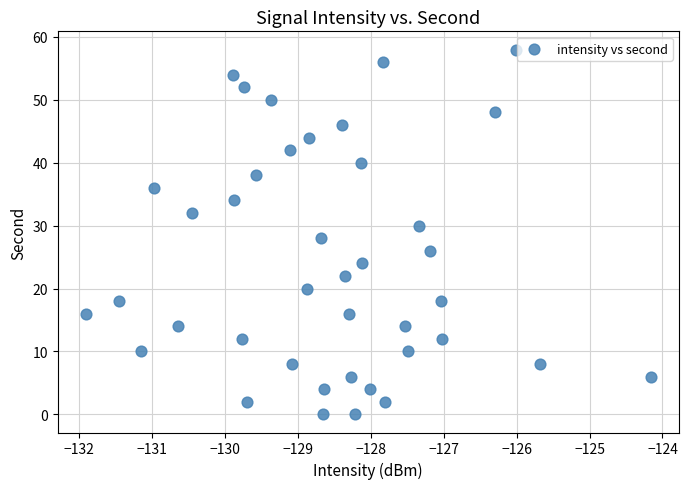

What is the range of Y values (max minus min)?

58